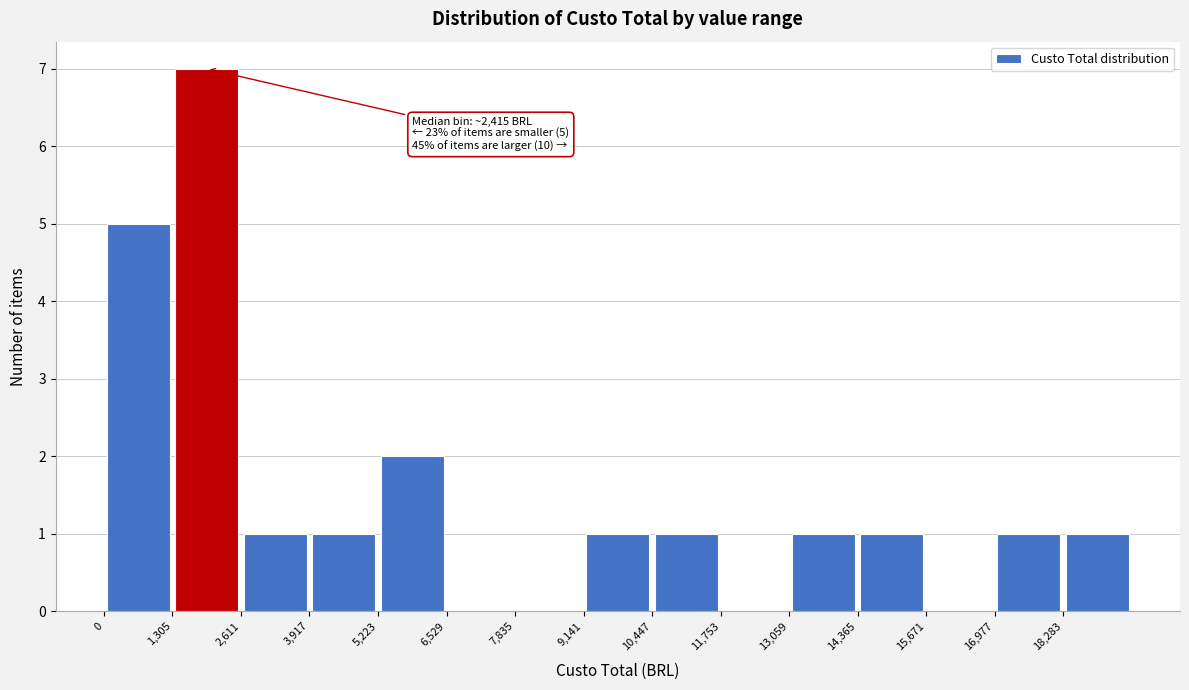

Which range on the x-axis has the tallest bar?

1400 to 2600